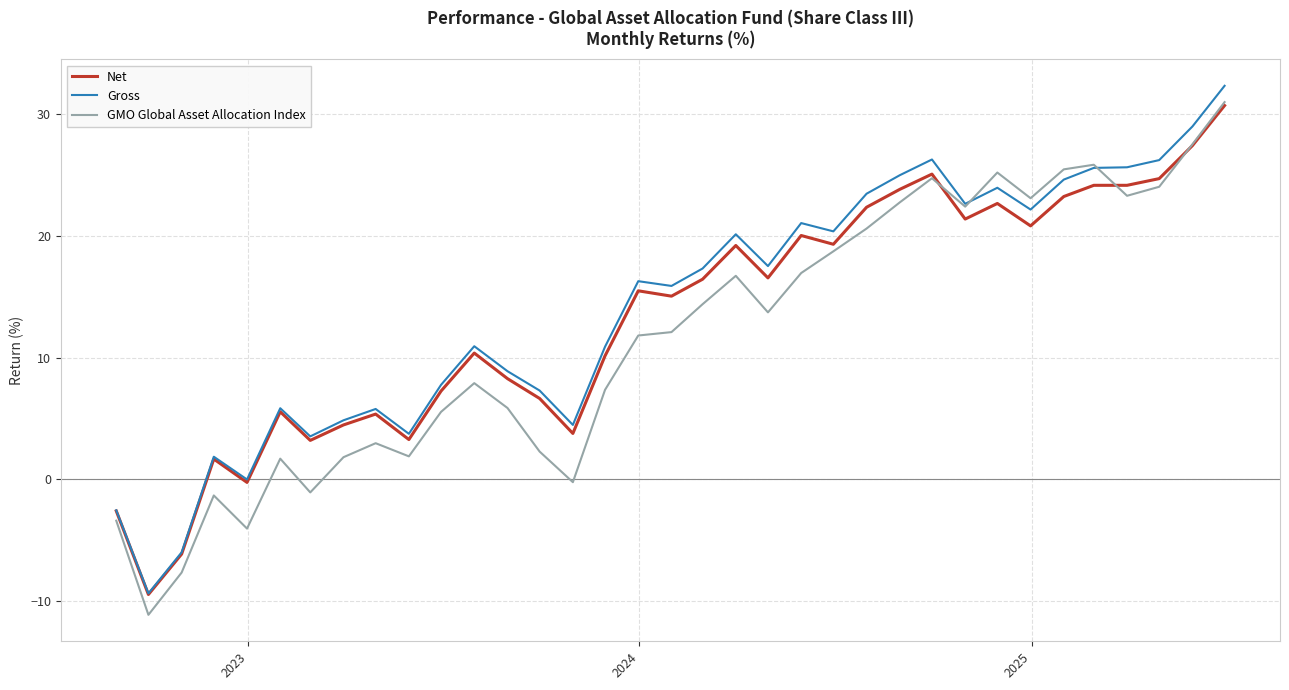

What is the sum of all Net values?

464.2